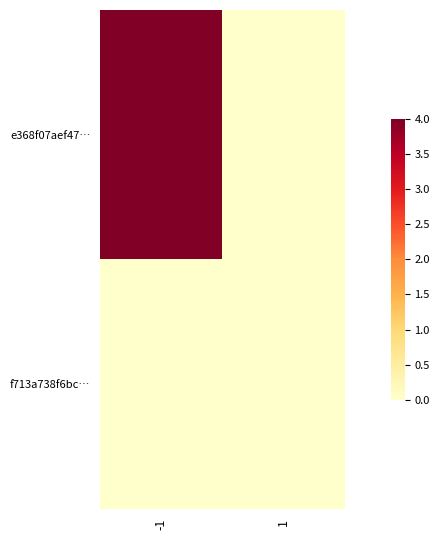

List the series in order of their peak value, highest first.

e368f07aef47…, f713a738f6bc…